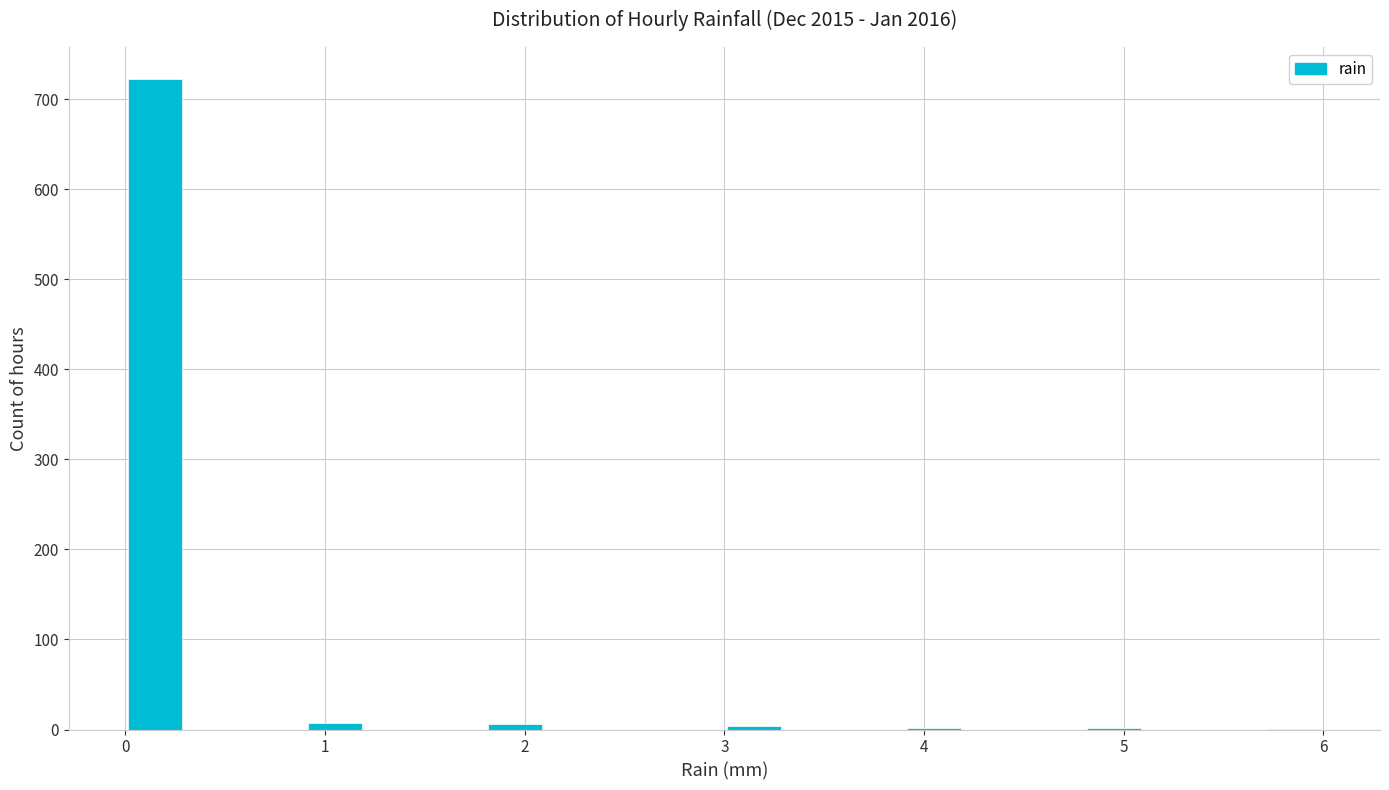

Around what value on the x-axis is the tallest bar? Give the approximate position of its centre, as read against the axis.

0.2